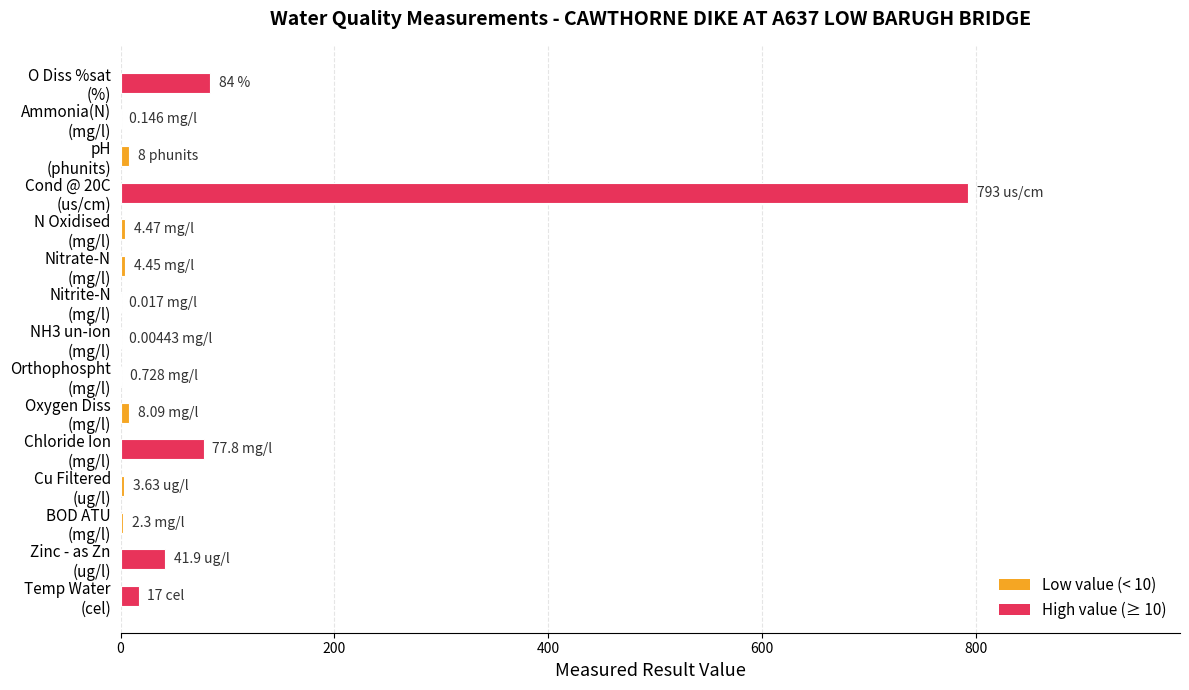

How many distinct data groups are displayed?

1